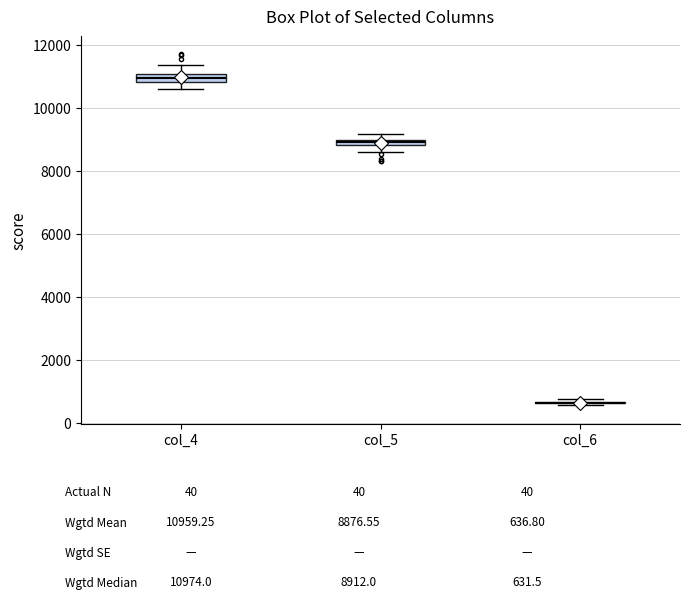

Where does the lower whisker of the box for col_5 end on the y-axis? The values are not printed on the chart, so give them approximately, as read against the axis.

8600